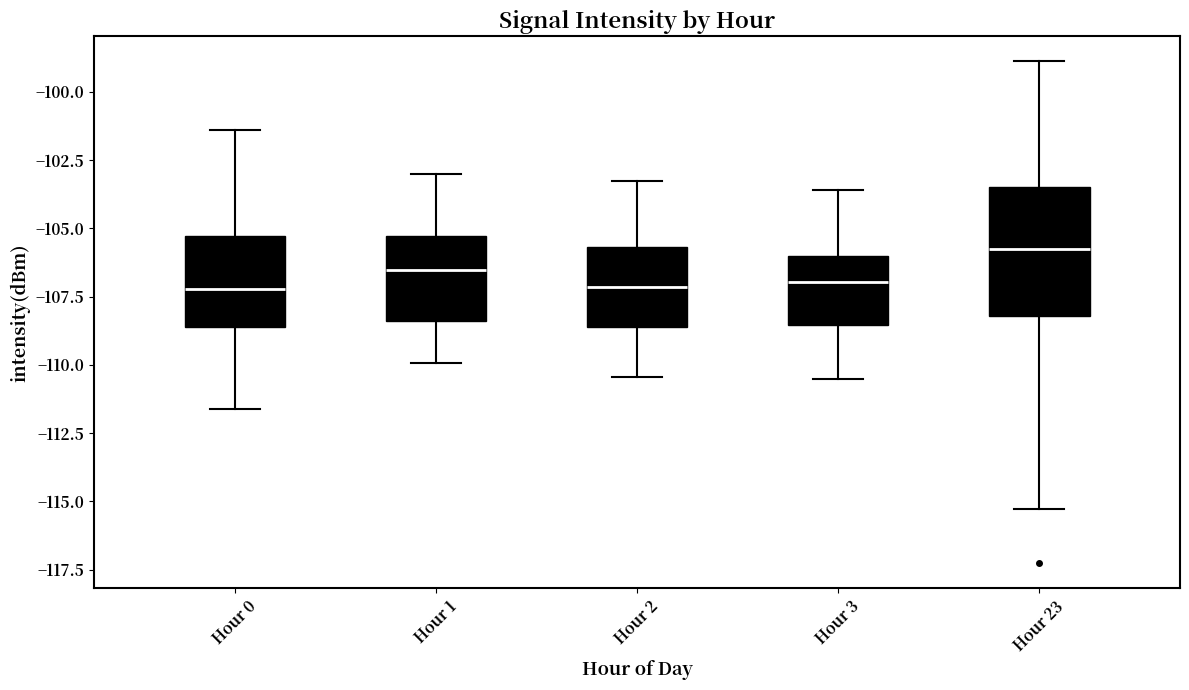

Where is the lower edge of the box for Hour 3 on the y-axis? The values are not printed on the chart, so give them approximately, as read against the axis.

-108.5